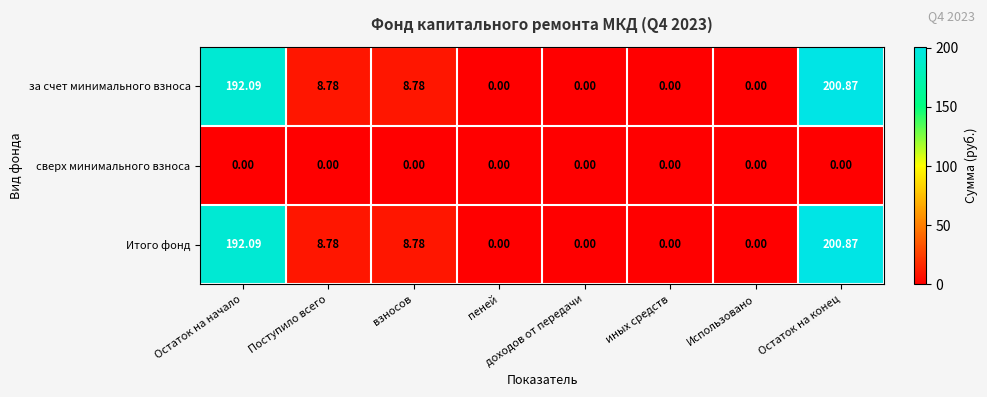

How many categories are shown in the chart?

8